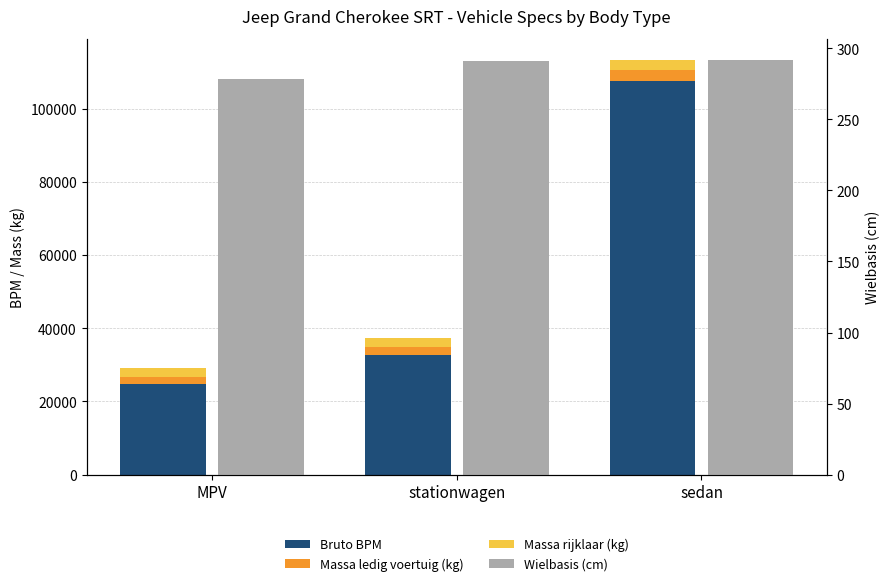

Is it true that Massa rijklaar (kg) equals 3170 at stationwagen?

False